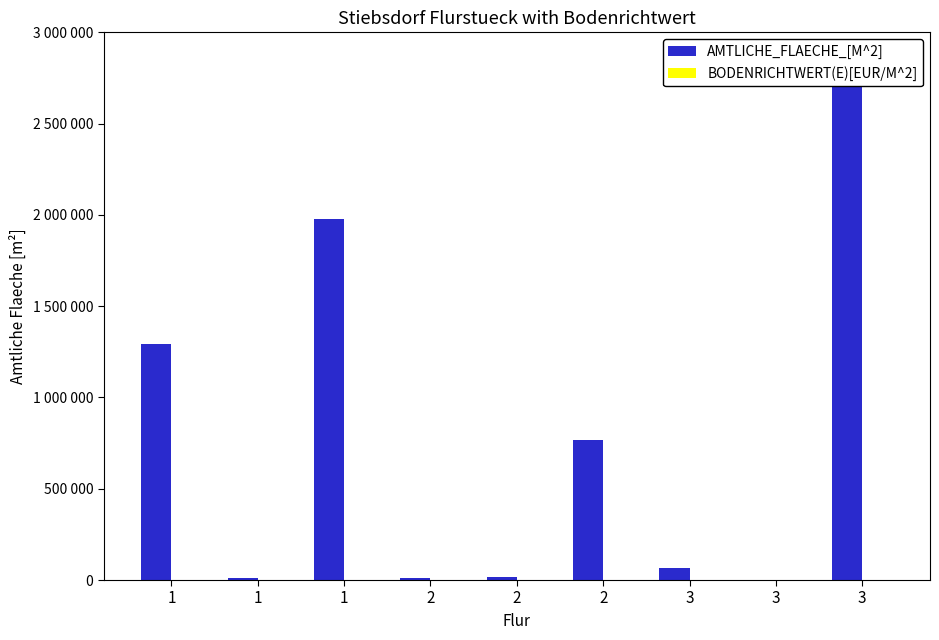

How many bars are there in each group?

2